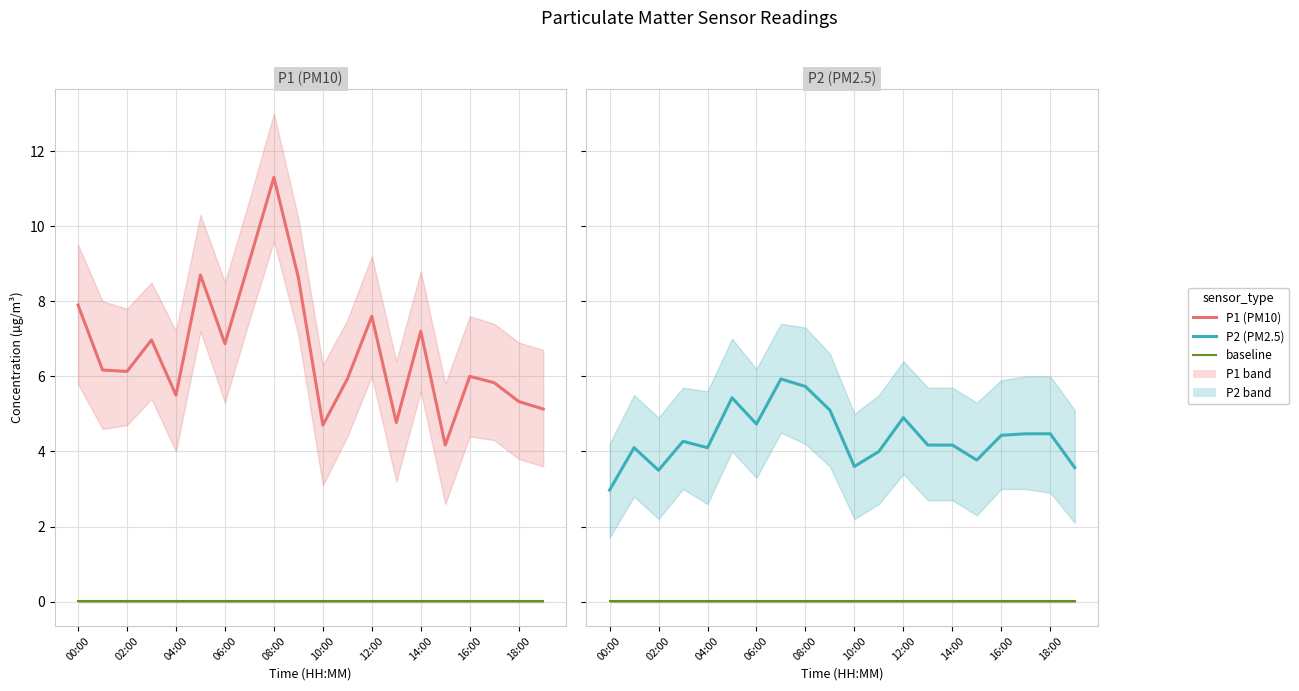

Which series has the widest spread of values?

P1